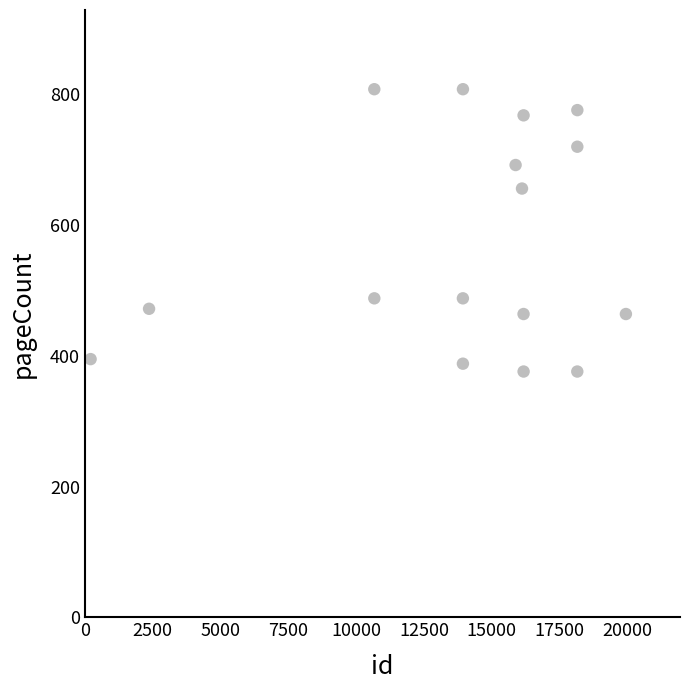

What Y value in the scatter plot is closest to 592?

656